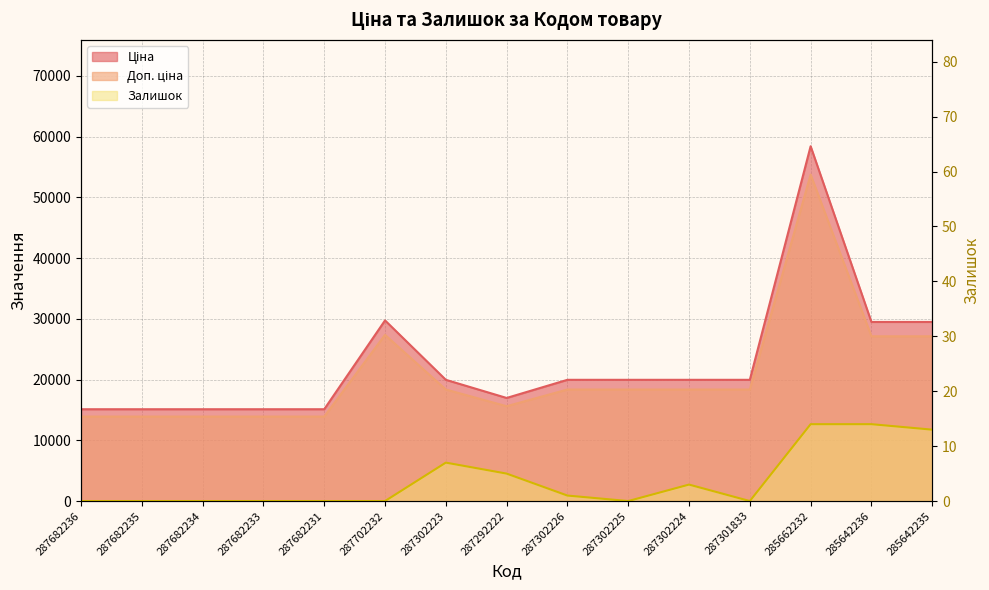

What is the sum of all Ціна values?

312389.6